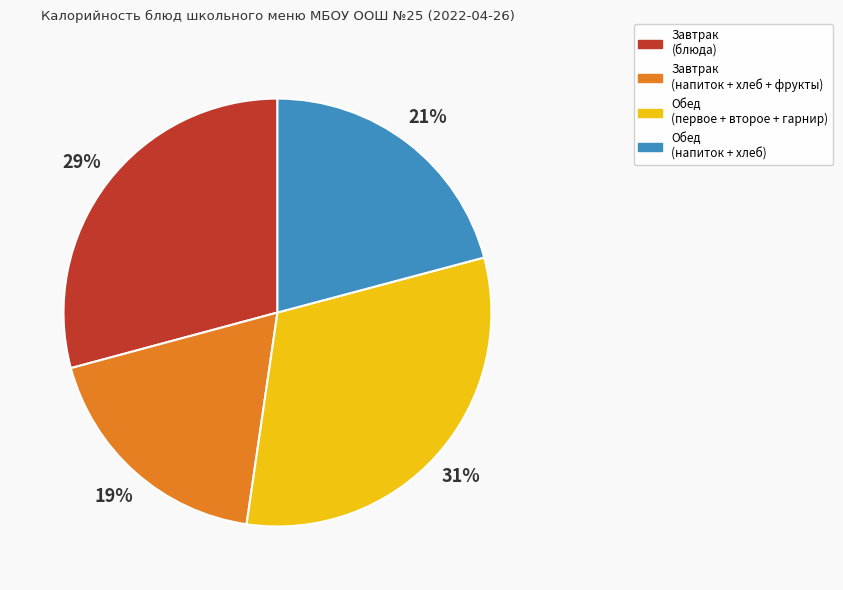

To the nearest percent, what is the combined percentage of Завтрак (напиток + хлеб + фрукты) and Завтрак (блюда)?

48%